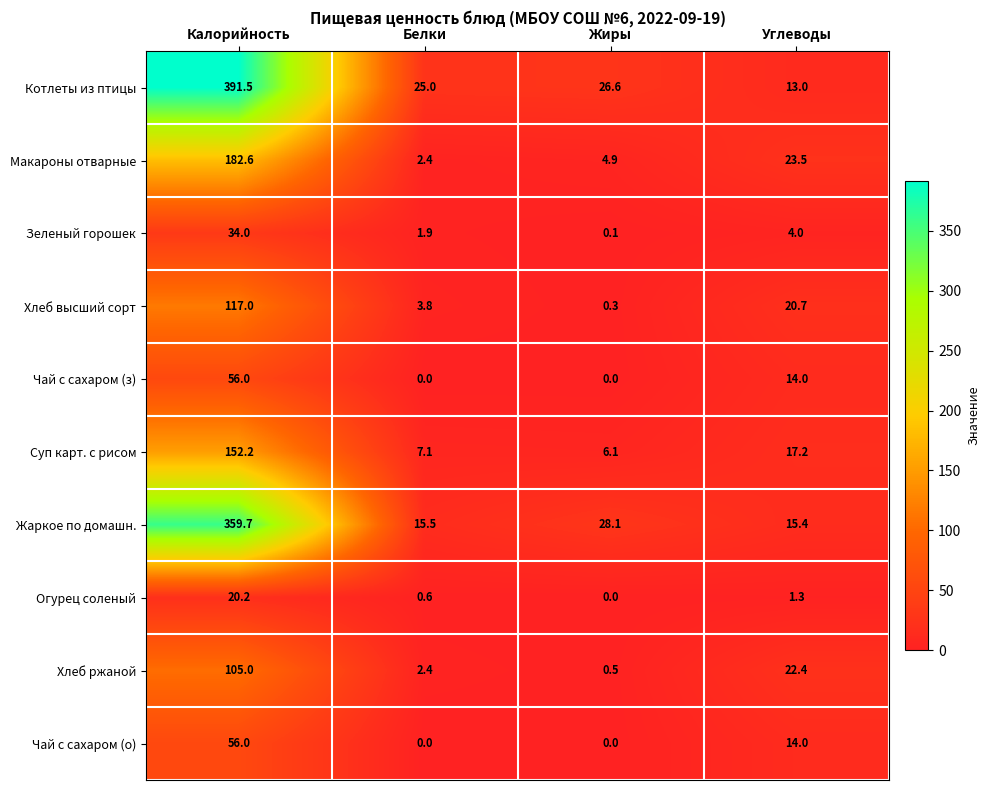

What is the greatest value displayed?

391.5